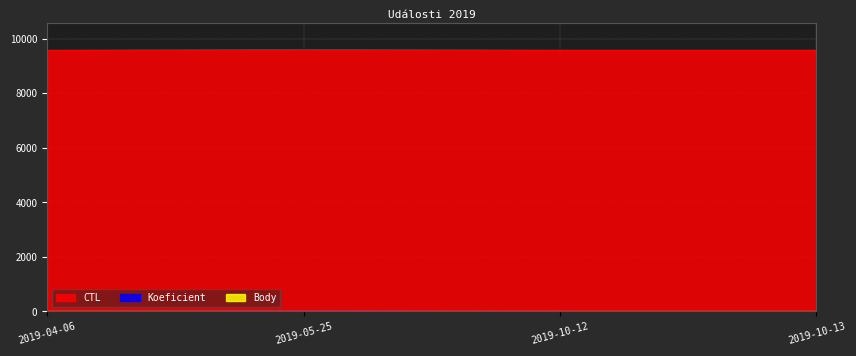

Which category has the lowest value across all series?

2019-10-12